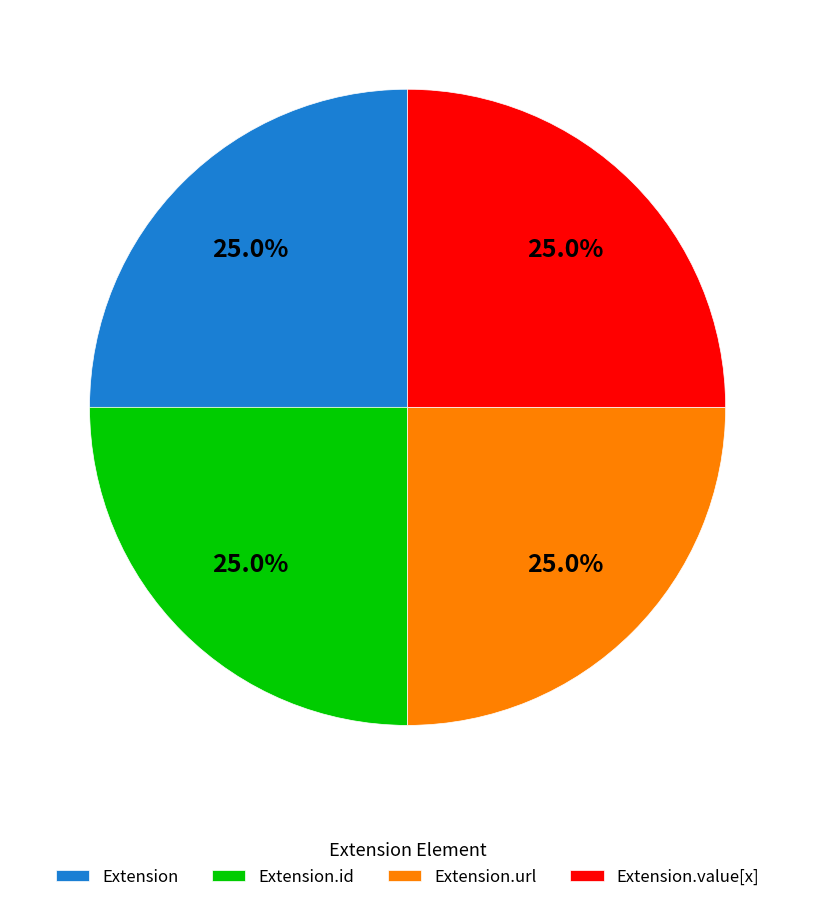

Count the number of slices in the pie.

4